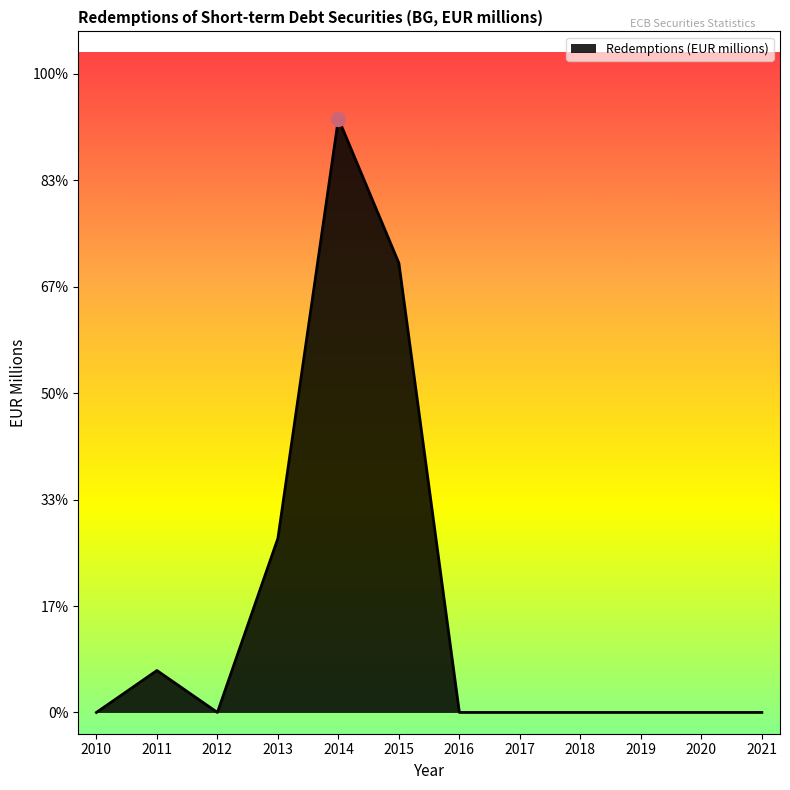

Rank the categories by value from highest to lowest.

2014, 2015, 2013, 2011, 2010, 2012, 2016, 2017, 2018, 2019, 2020, 2021